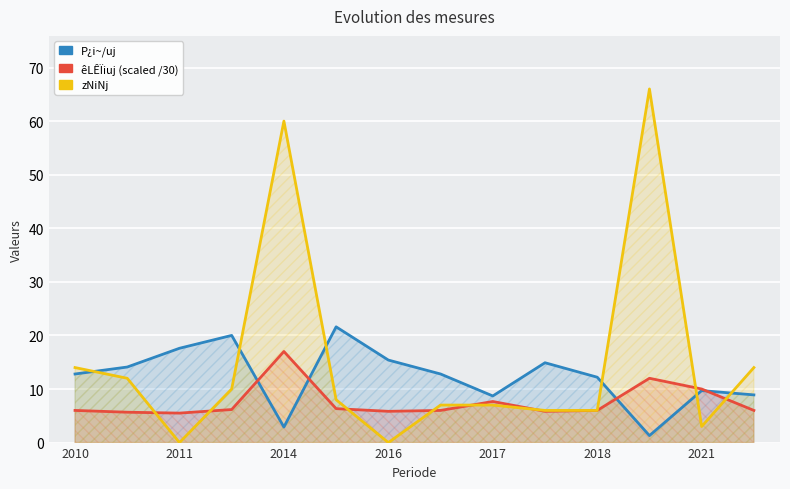

Does the chart display data point markers on the line(s)?

No